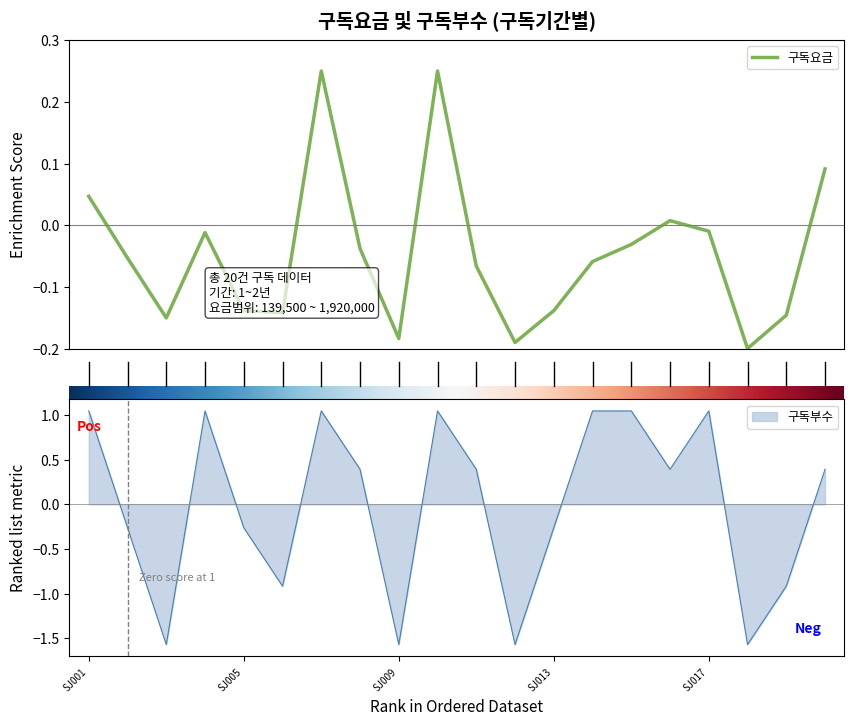

Reading left to right, list all the values displayed in this chart.

구독요금: 0.0	-0.1	-0.2	-0.0	-0.1	-0.1	0.2	-0.0	-0.2	0.2	-0.1	-0.2	-0.1	-0.1	-0.0	0.0	-0.0	-0.2	-0.1	0.1
구독부수: 1.0	-0.3	-1.6	1.0	-0.3	-0.9	1.0	0.4	-1.6	1.0	0.4	-1.6	-0.3	1.0	1.0	0.4	1.0	-1.6	-0.9	0.4